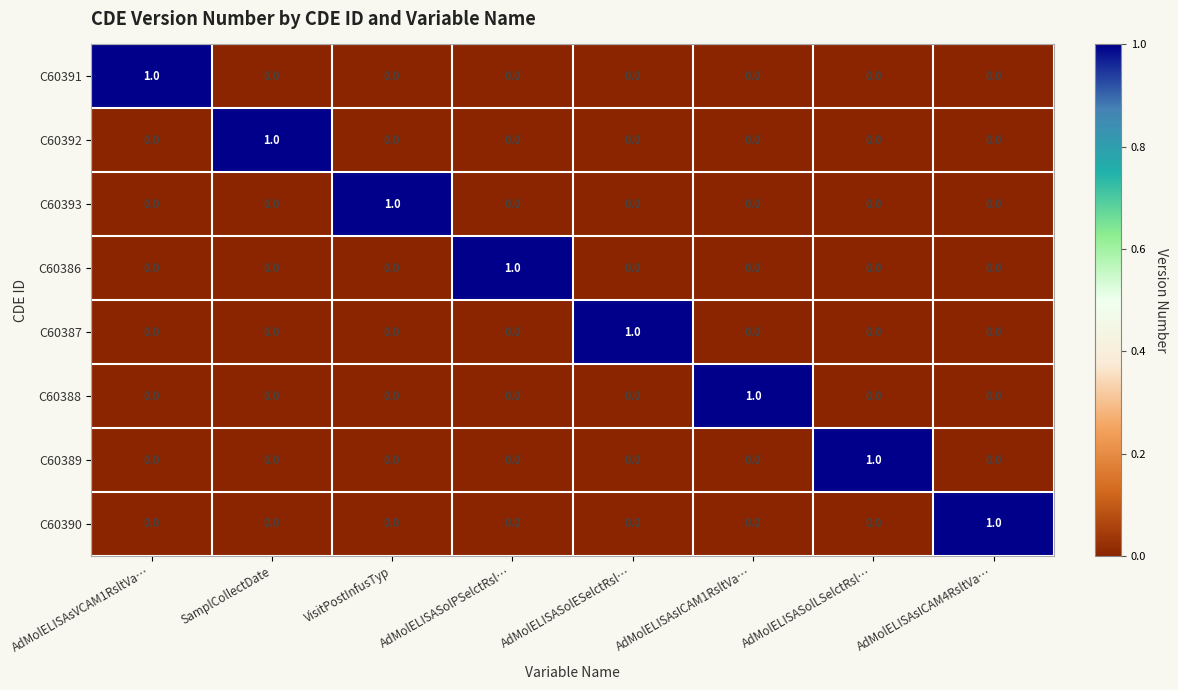

The C60389 series shows 0 at VisitPostInfusTyp. True or false?

True